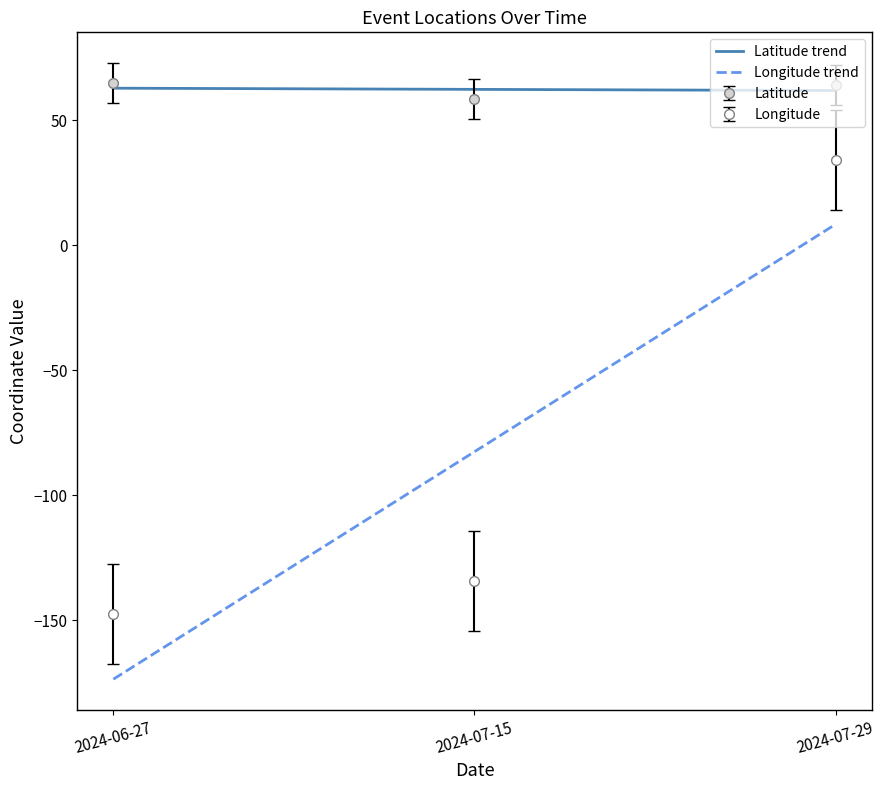

At how many categories does at least one series exceed -132?

3